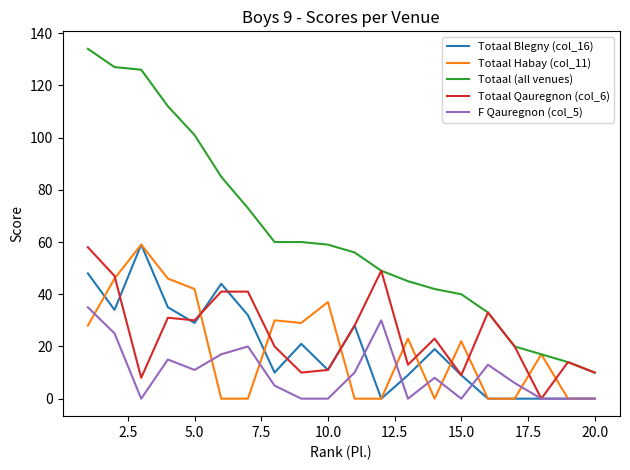

Which series has the largest total across all categories?

Totaal (all venues)